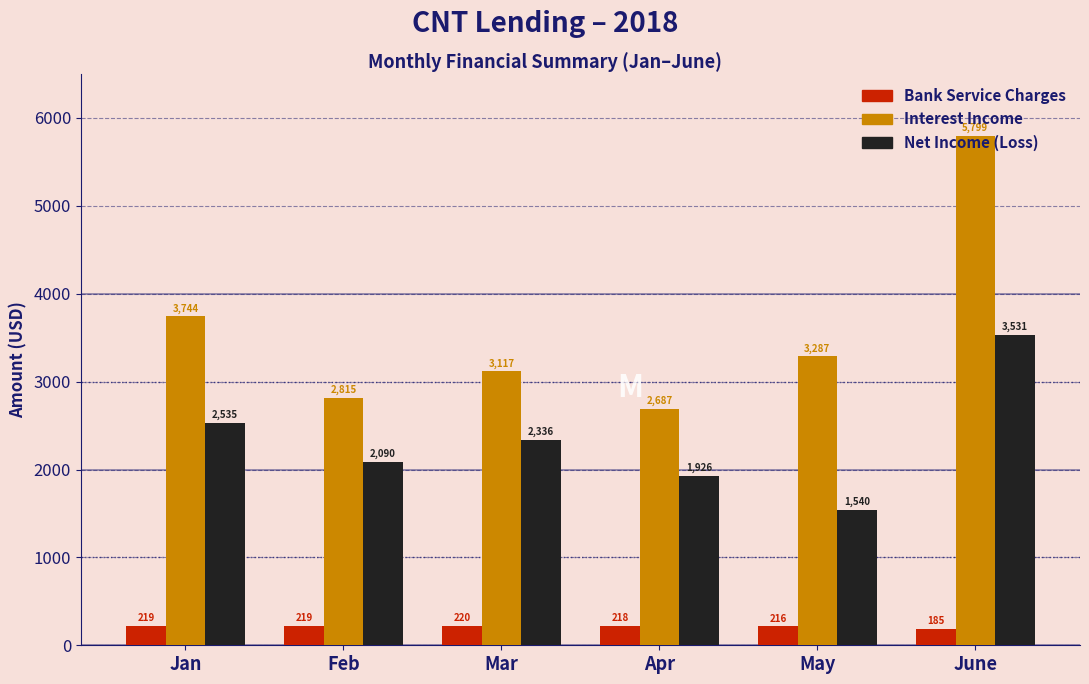

The Net Income (Loss) series shows 3531.4 at June. True or false?

True